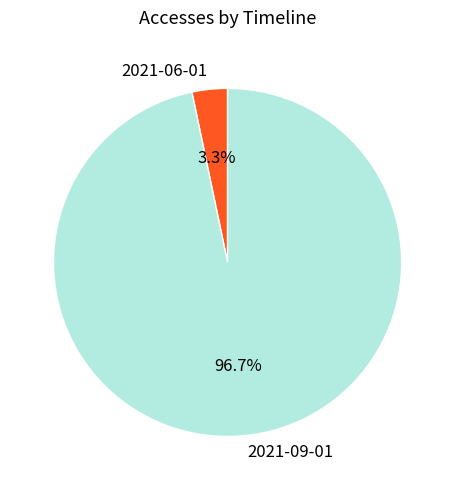

Which slice is the smallest?

2021-06-01